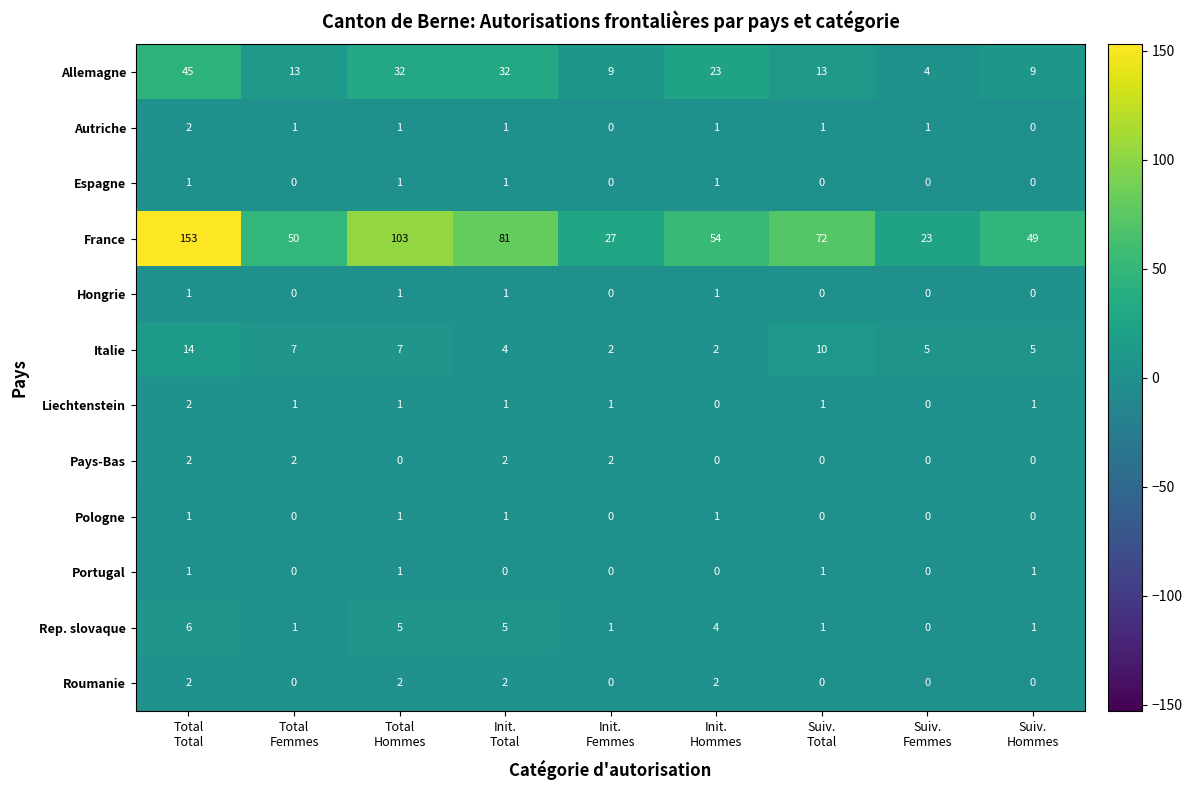

Count the number of data series in this chart.

12